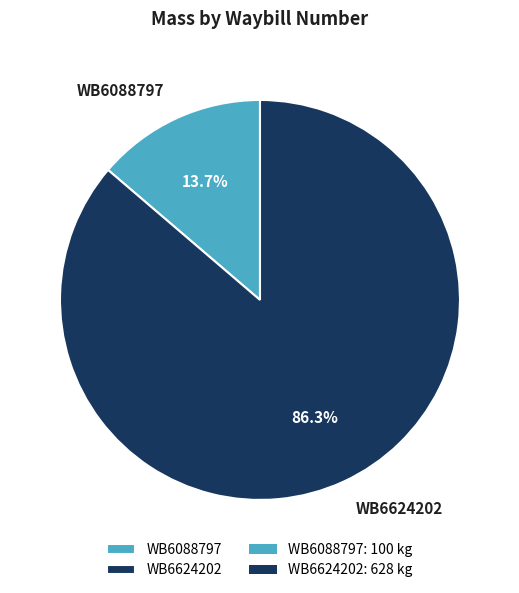

Rank the categories by value from highest to lowest.

WB6624202, WB6088797